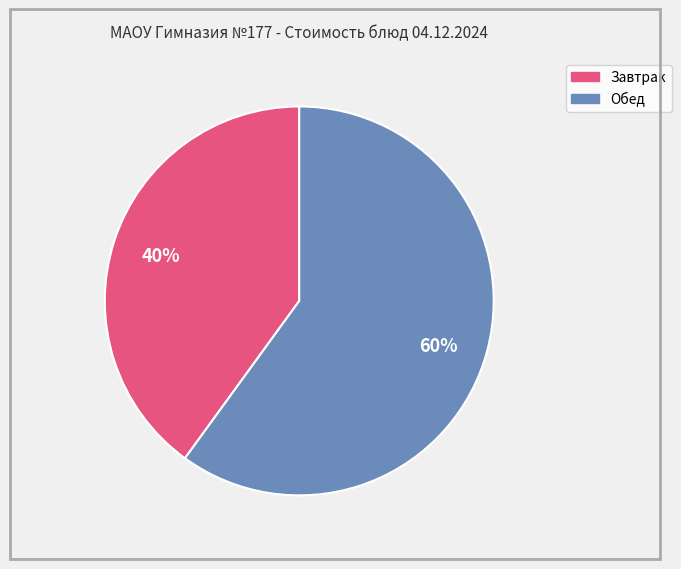

Is there a majority slice in this chart?

Yes